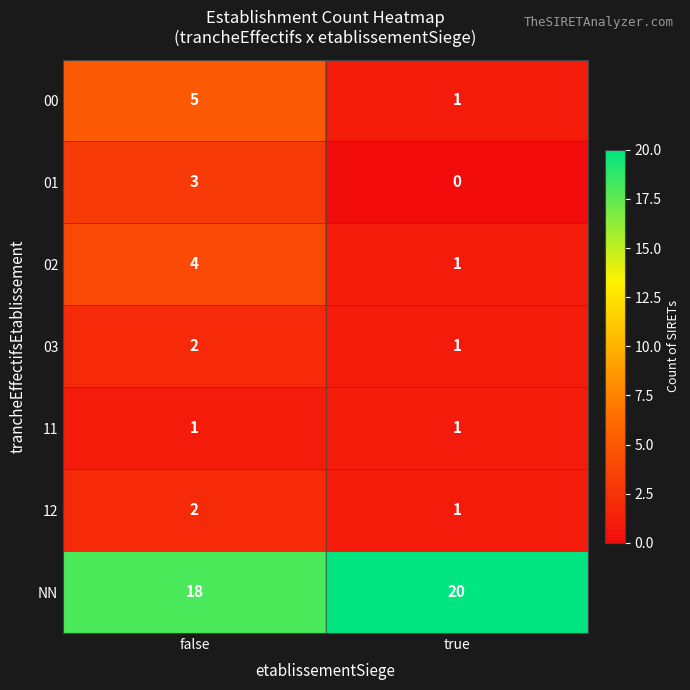

The value of 03 at false is 1. True or false?

False